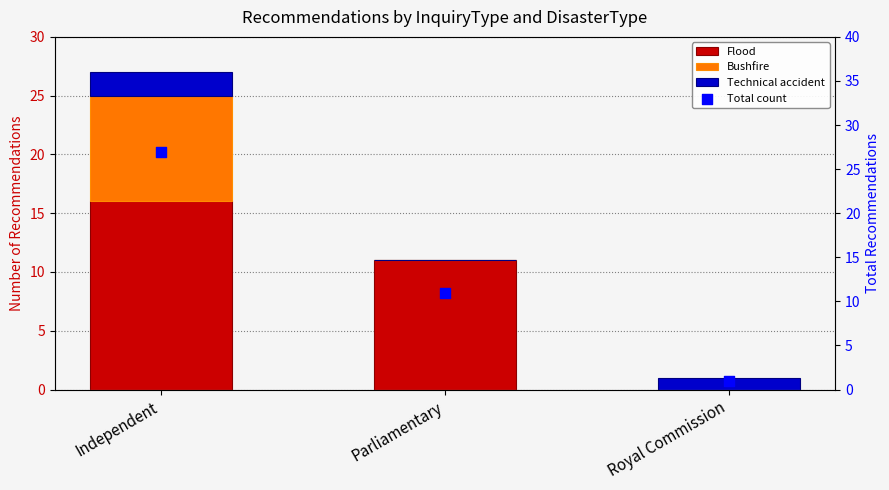

At which category is the sum across all series the highest?

Independent